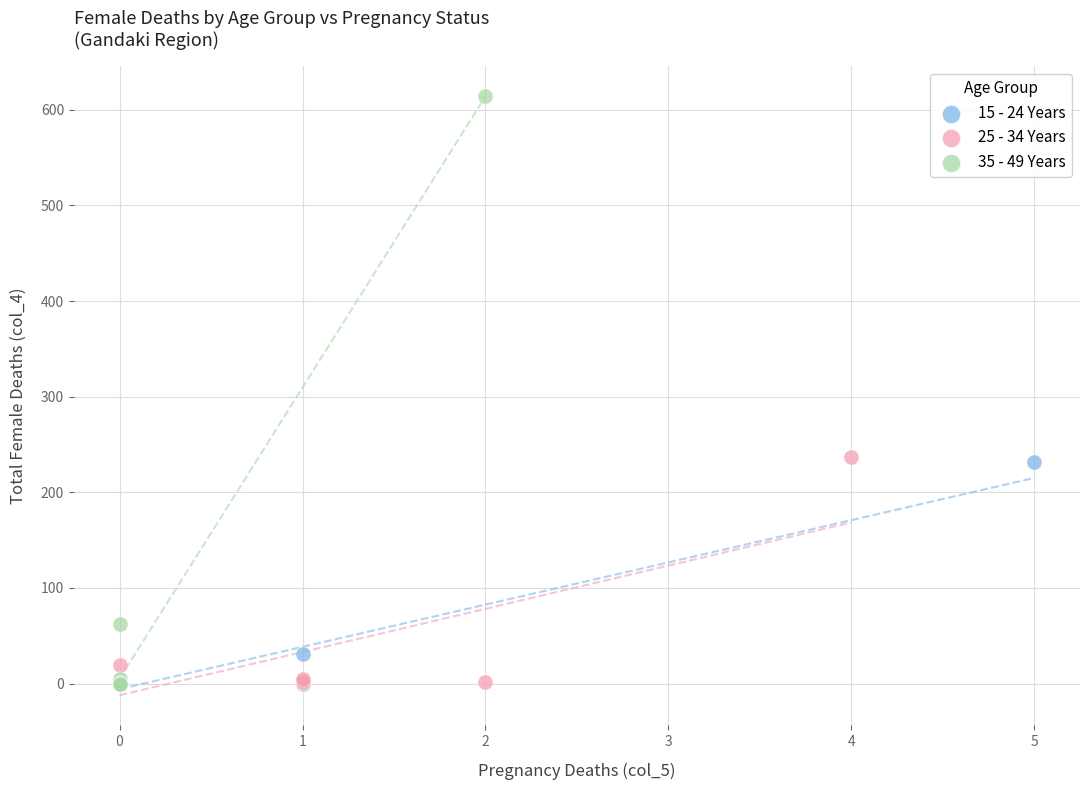

Which series has the widest spread of Y values?

35 - 49 Years